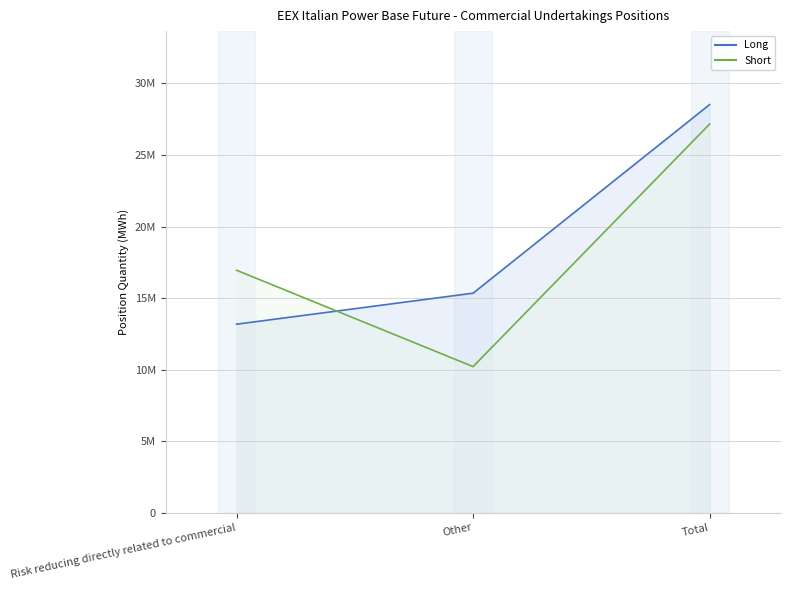

What is the difference between the maximum and minimum values in the Long series?

15344105